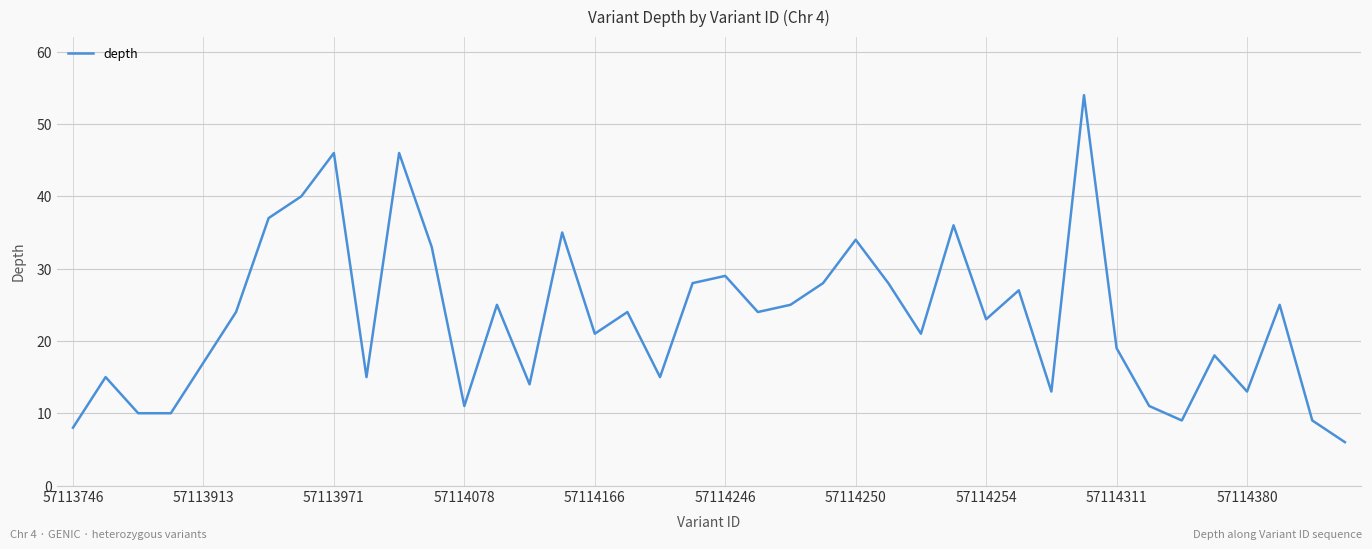

Reading left to right, transcribe all the data shown in this chart.

8	15	10	10	17	24	37	40	46	15	46	33	11	25	14	35	21	24	15	28	29	24	25	28	34	28	21	36	23	27	13	54	19	11	9	18	13	25	9	6